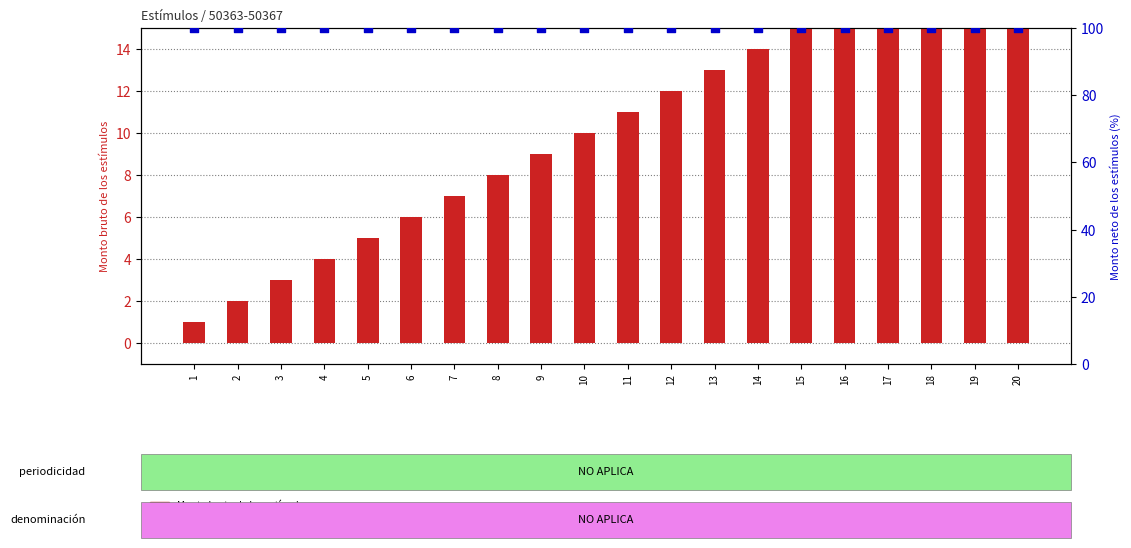

Is the value of Monto neto de los estímulos at 2 greater than the value of Monto bruto de los estímulos at 19?

Yes